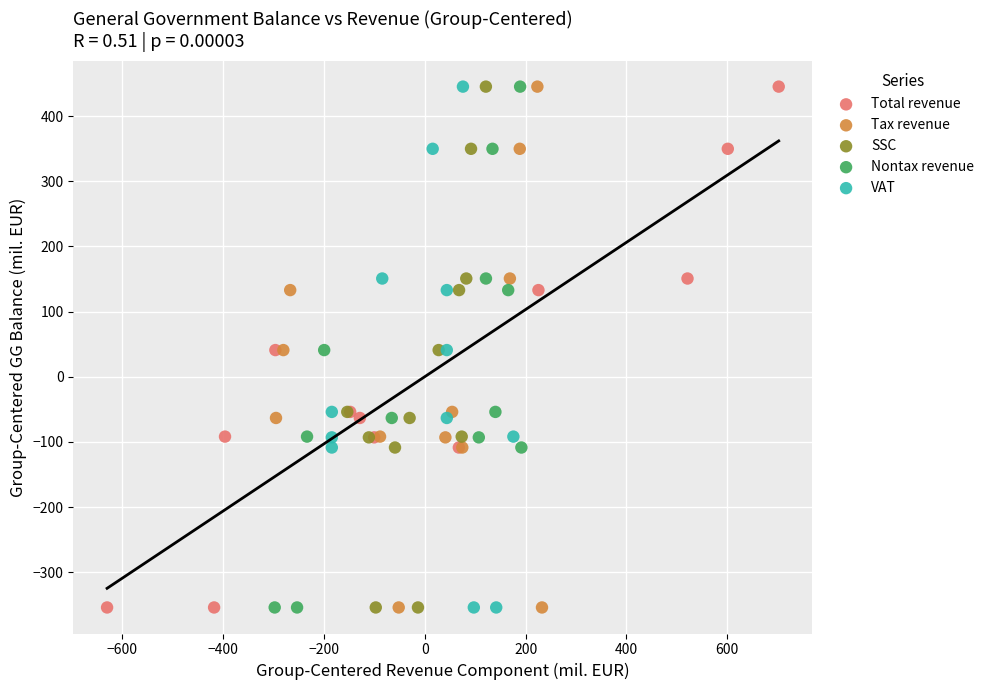

What are all the series names shown in the legend?

Total revenue, Tax revenue, SSC, Nontax revenue, VAT